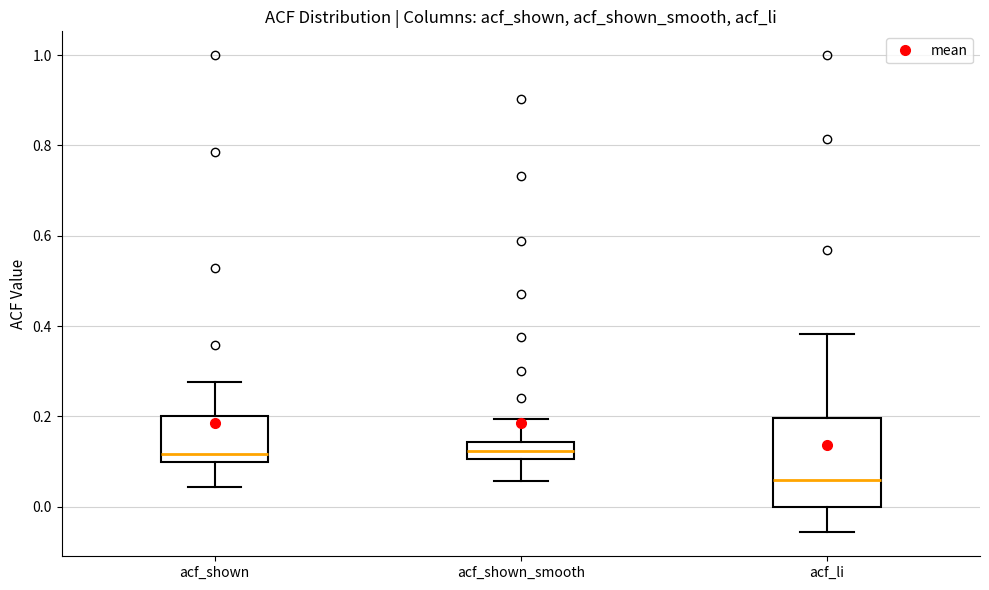

Reading left to right, transcribe this box plot: for each box, give where its median line is, the range the box spans, and where its two whiskers end, as read against the y-axis. The values are not printed on the chart, so give them approximately, as read against the axis.

acf_shown: median 0.12, box 0.10 to 0.20, whiskers 0.04 to 0.28
acf_shown_smooth: median 0.12, box 0.10 to 0.14, whiskers 0.06 to 0.20
acf_li: median 0.06, box 0.00 to 0.20, whiskers -0.06 to 0.38